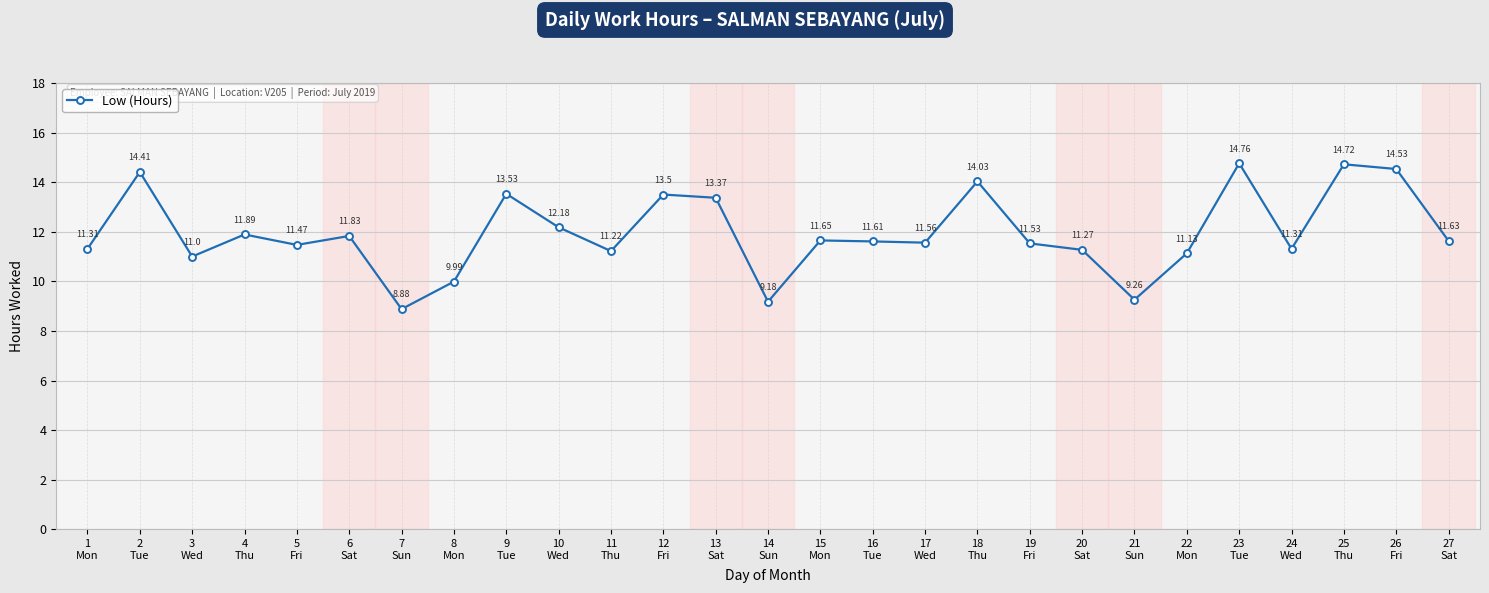

Is it true that the value at 12
Fri is 13.5?

True